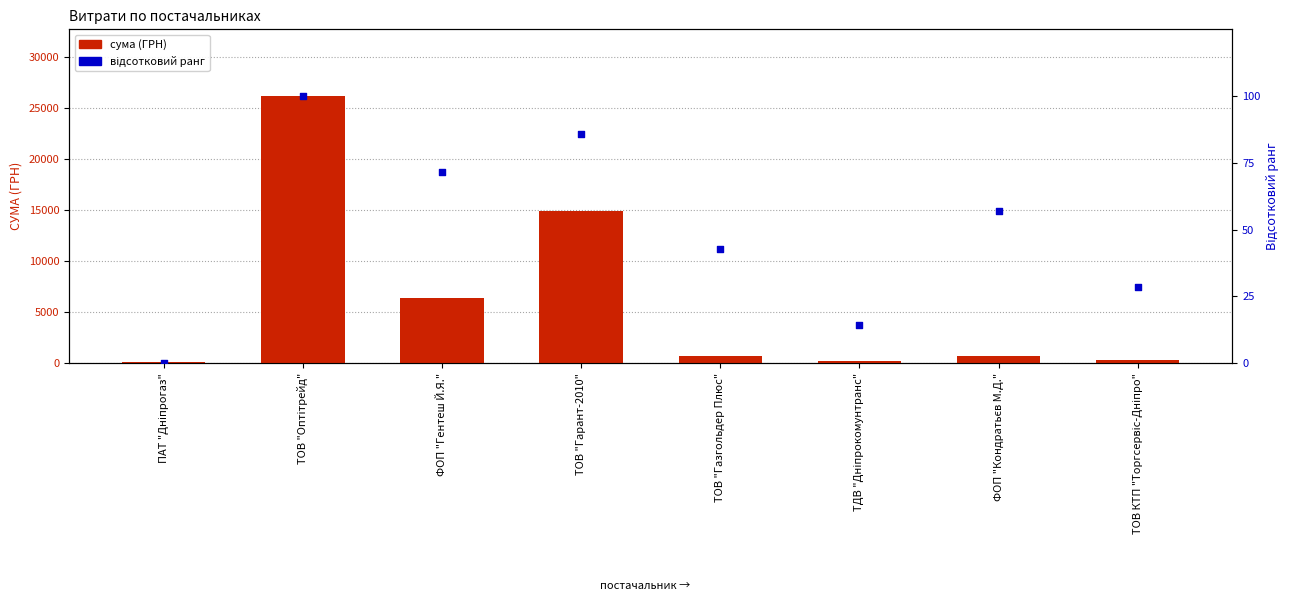

Which series has the widest spread of Y values?

СУМА (ГРН)